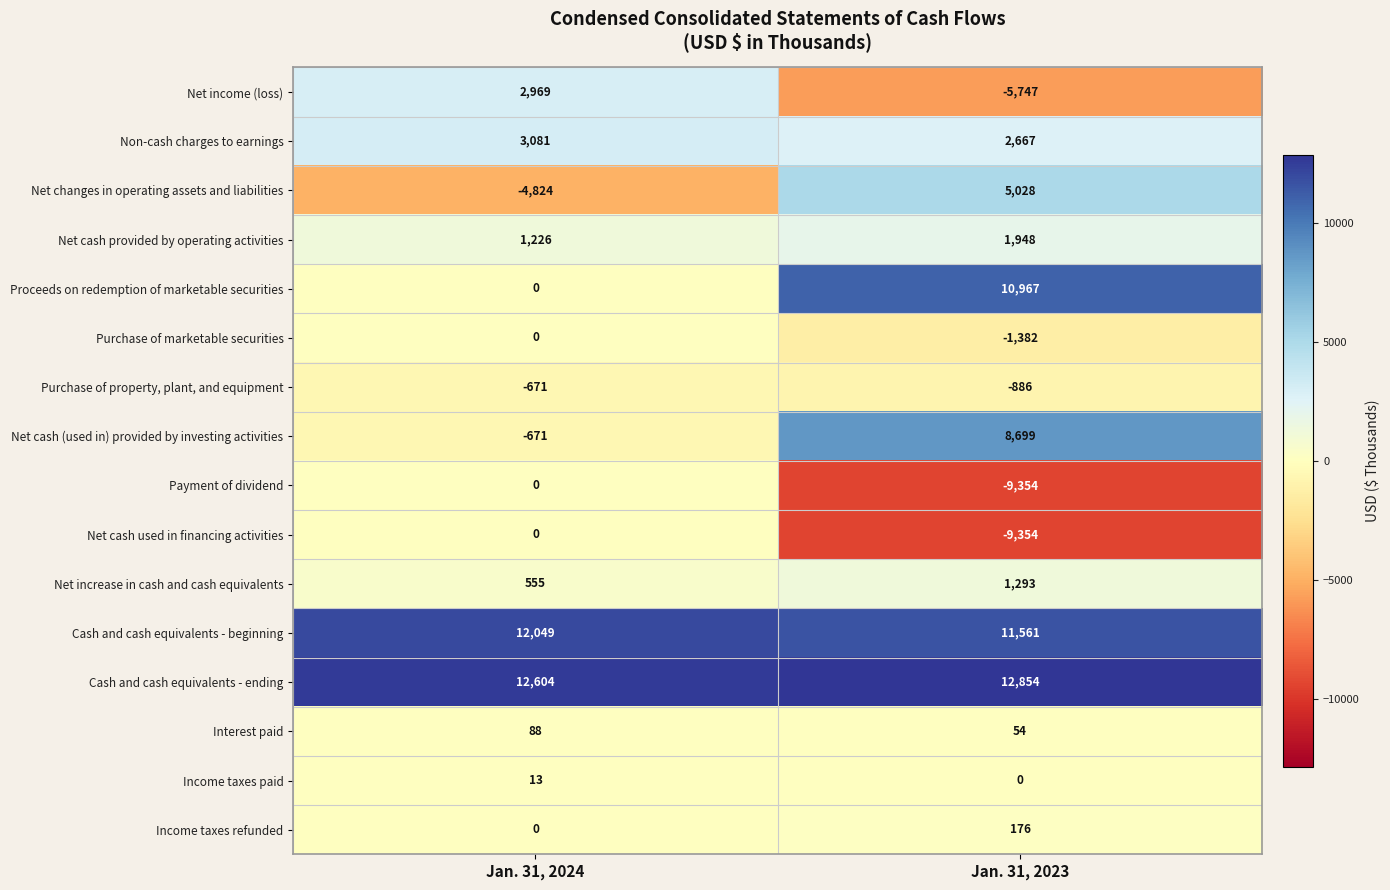

What is the smallest value displayed?

-9354